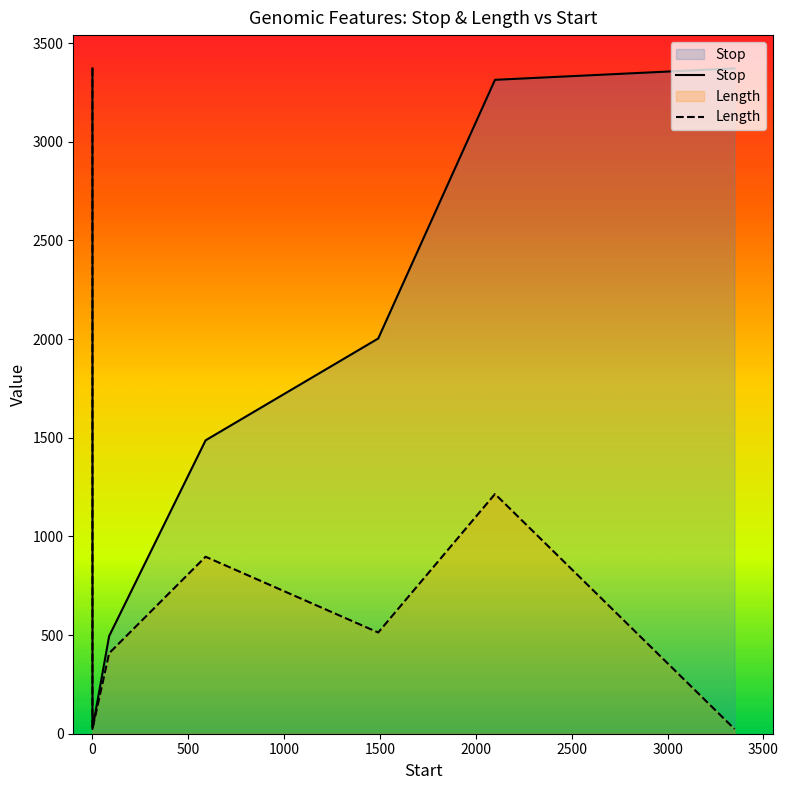

In Length, how many points are lower than both neighbors (excluding endpoints)?

2